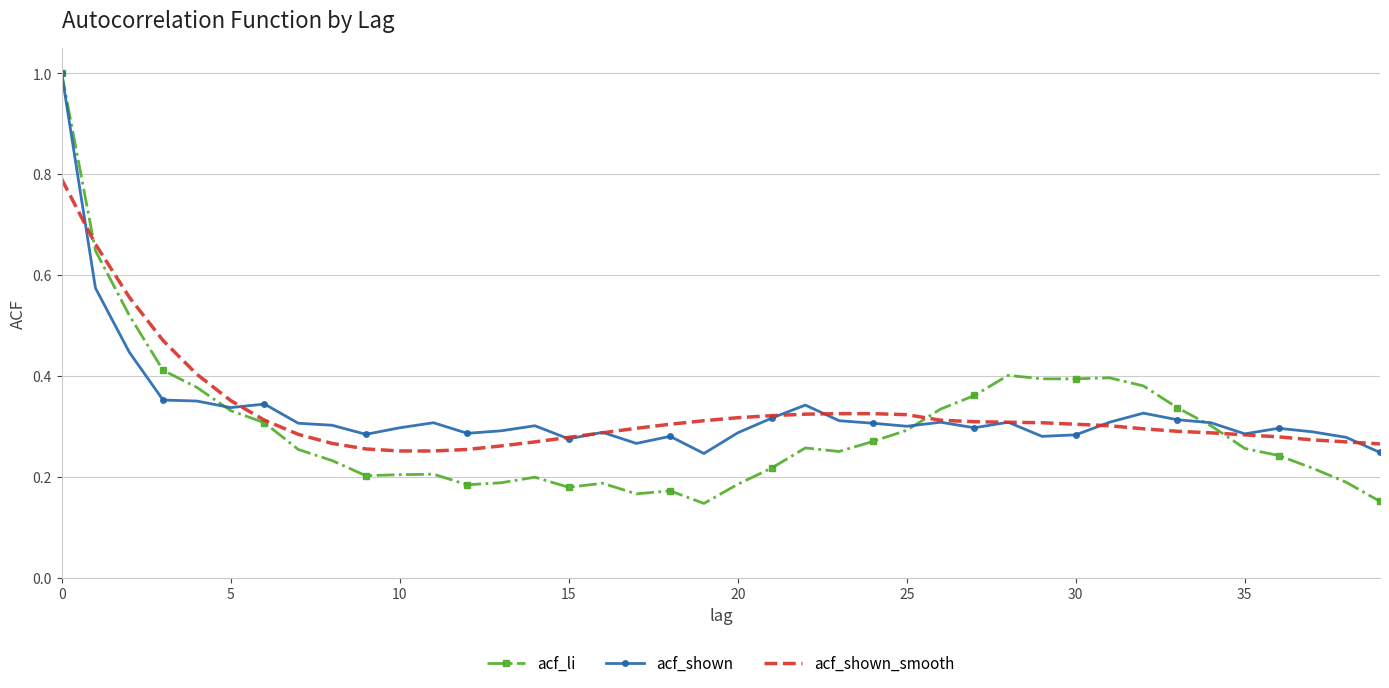

Which series has the widest spread of values?

acf_li